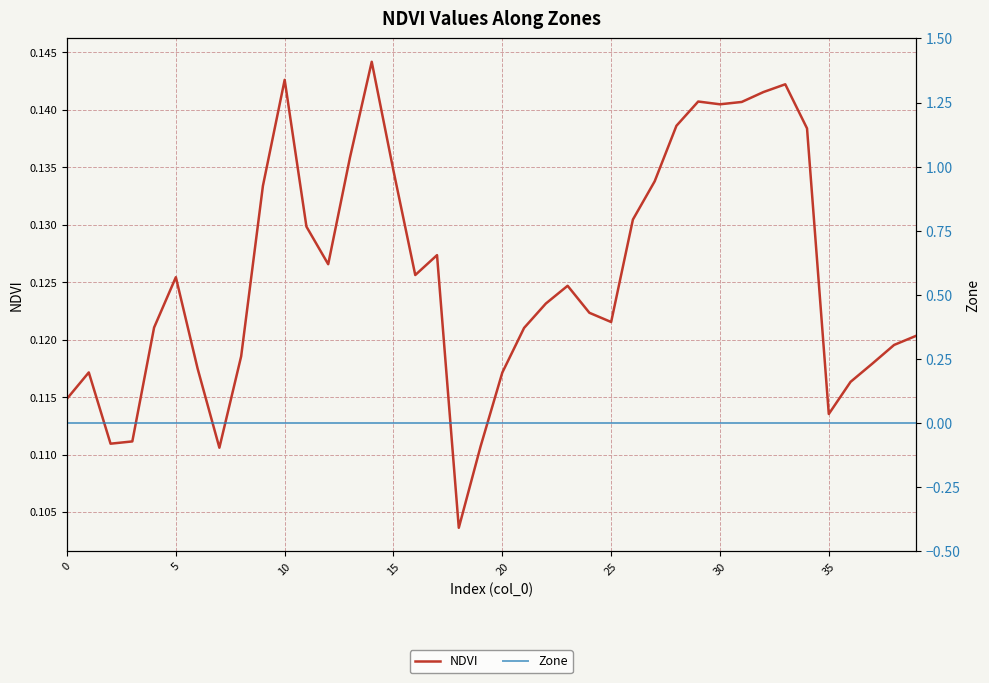

True or false: Zone and NDVI cross at least once.

False